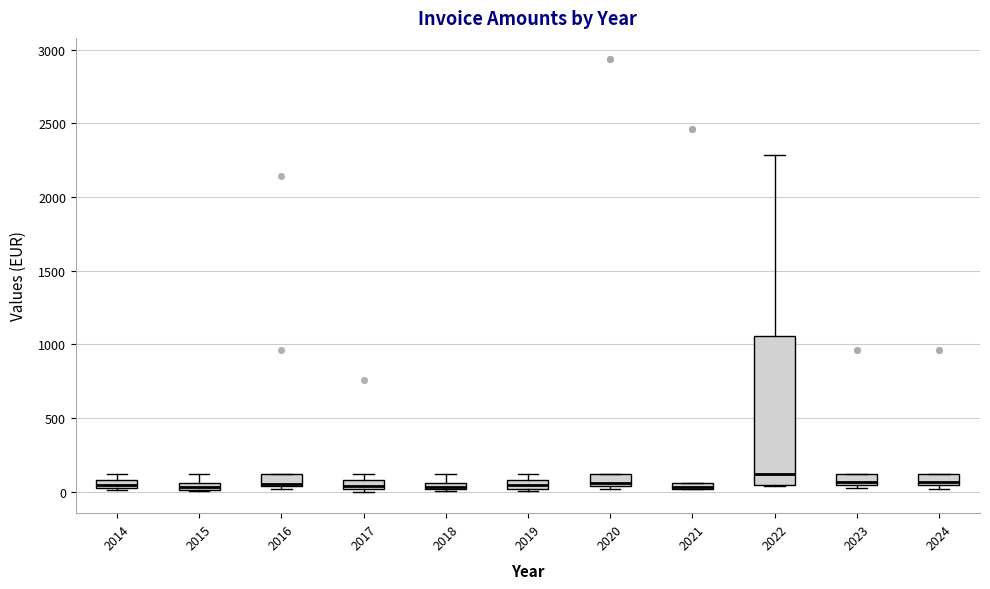

Where is the upper edge of the box at x = 2017 on the y-axis? The values are not printed on the chart, so give them approximately, as read against the axis.

100